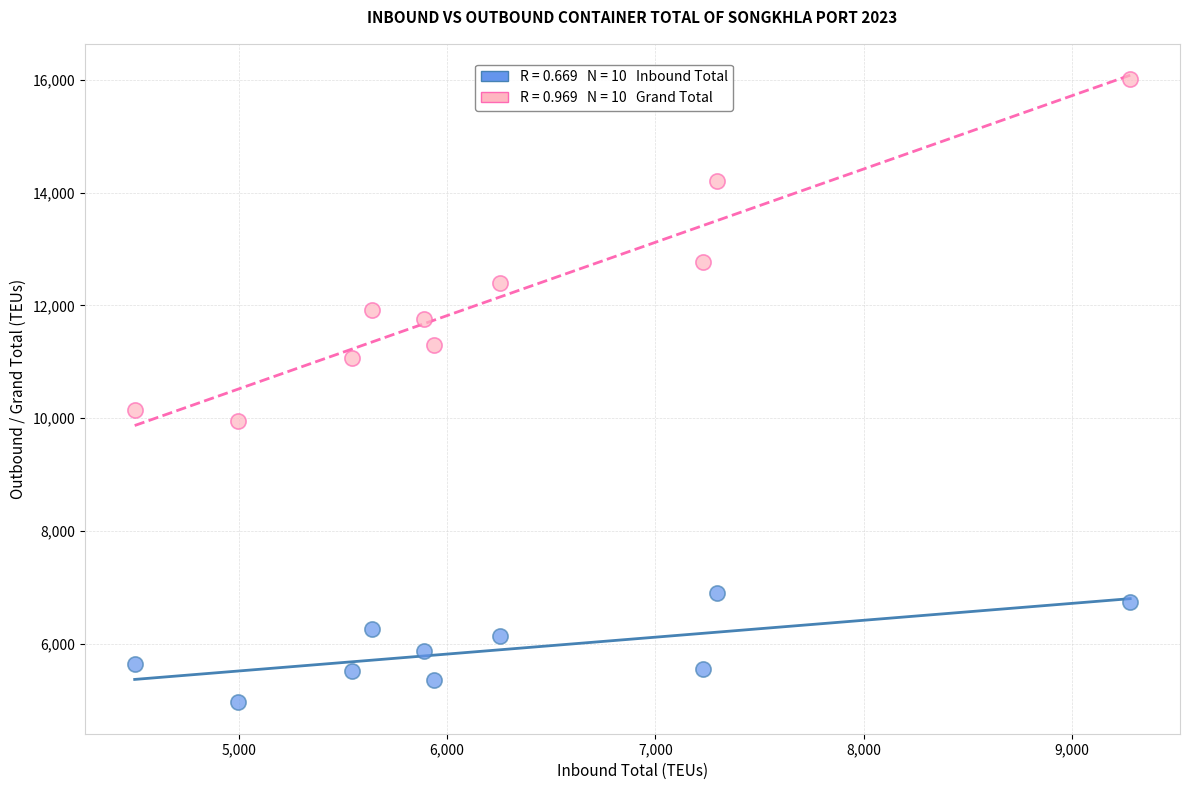

Across all data points, what is the range of Y values (max minus min)?

11056